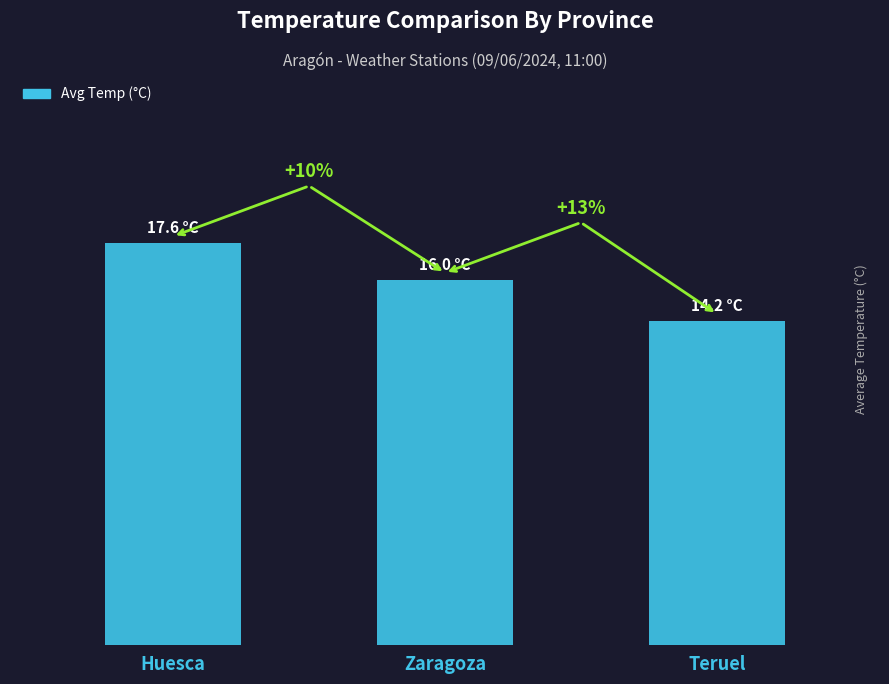

What is the greatest value displayed?

17.6